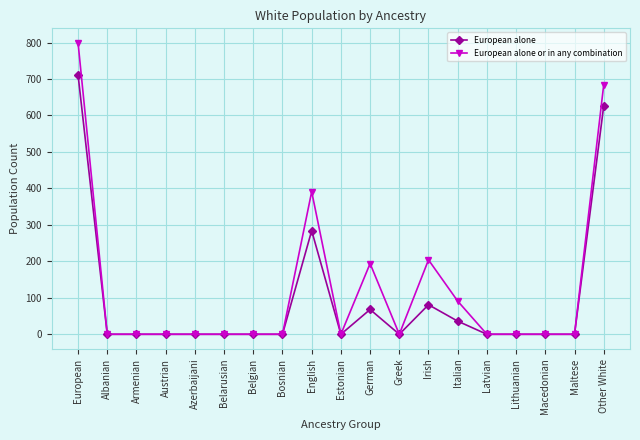

Reading left to right, extract all data points from this chart.

European alone: 711	0	0	0	0	0	0	0	284	0	68	0	81	36	0	0	0	0	626
European alone or in any combination: 799	0	0	0	0	0	0	0	391	0	194	0	204	91	0	0	0	0	684